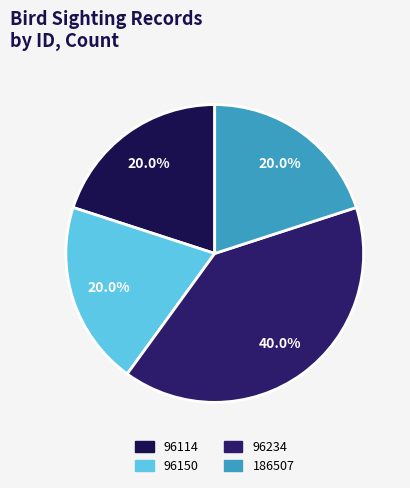

Rank the categories by value from highest to lowest.

96234, 96114, 96150, 186507